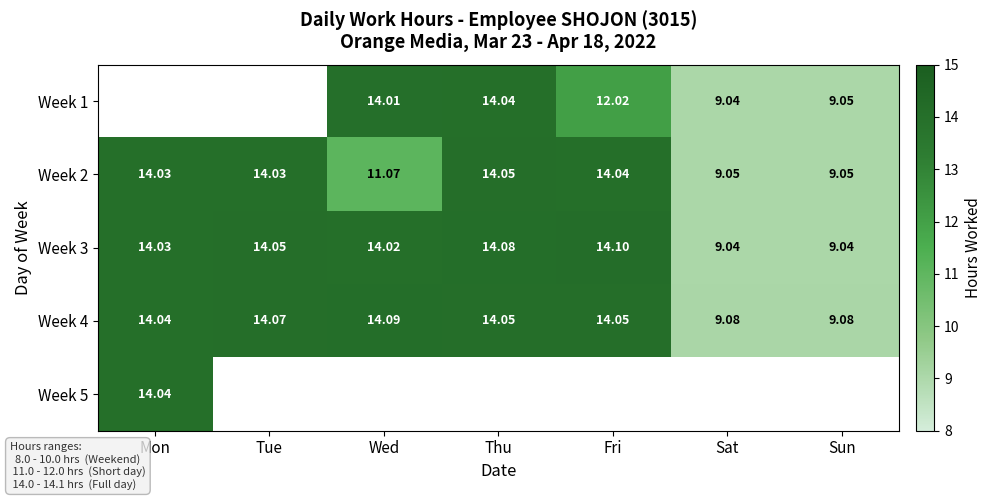

Is the value of Week 3 at Thu greater than the value of Week 1 at Wed?

Yes